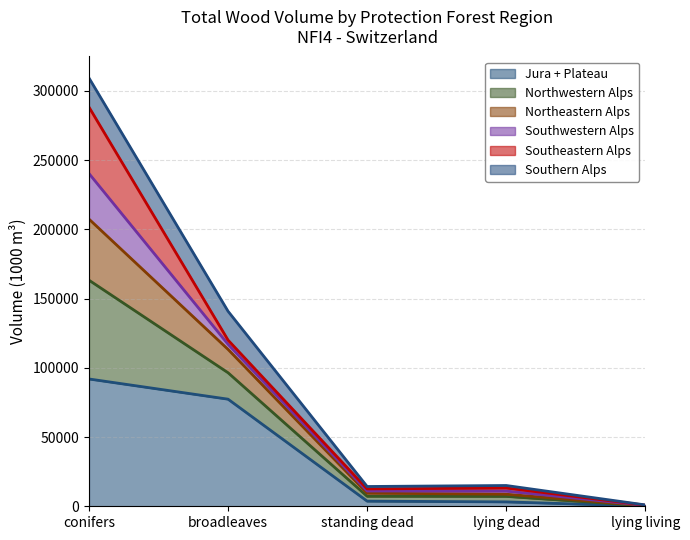

True or false: Northeastern Alps and Northwestern Alps intersect in this chart.

False